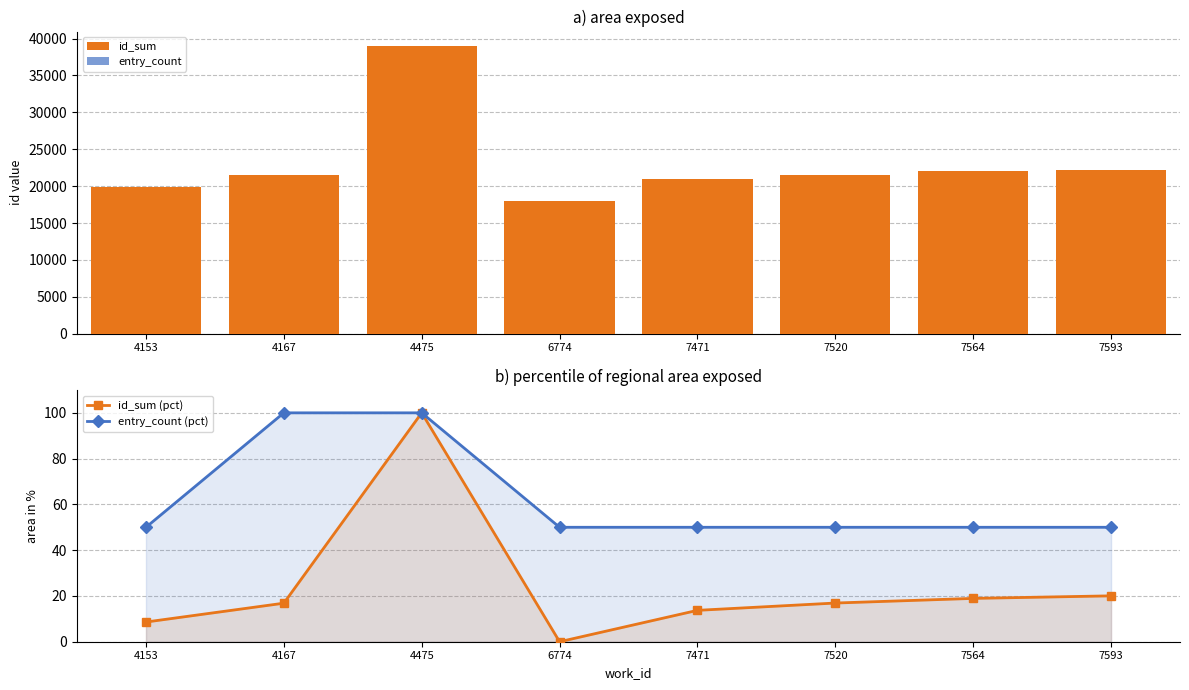

Reading left to right, list all the values displayed in this chart.

id_sum: 19833.0	21560.0	39006.0	18028.0	20904.0	21574.0	21999.0	22233.0
entry_count: 1.0	2.0	2.0	1.0	1.0	1.0	1.0	1.0
id_sum (pct): 8.6	16.8	100.0	0.0	13.7	16.9	18.9	20.0
entry_count (pct): 50.0	100.0	100.0	50.0	50.0	50.0	50.0	50.0